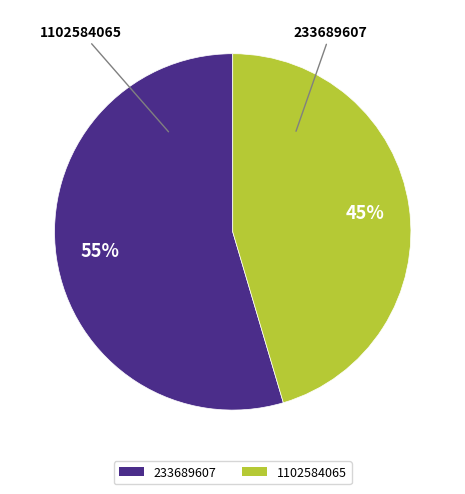

Is the sum of 1102584065 and 233689607 greater than half?

Yes